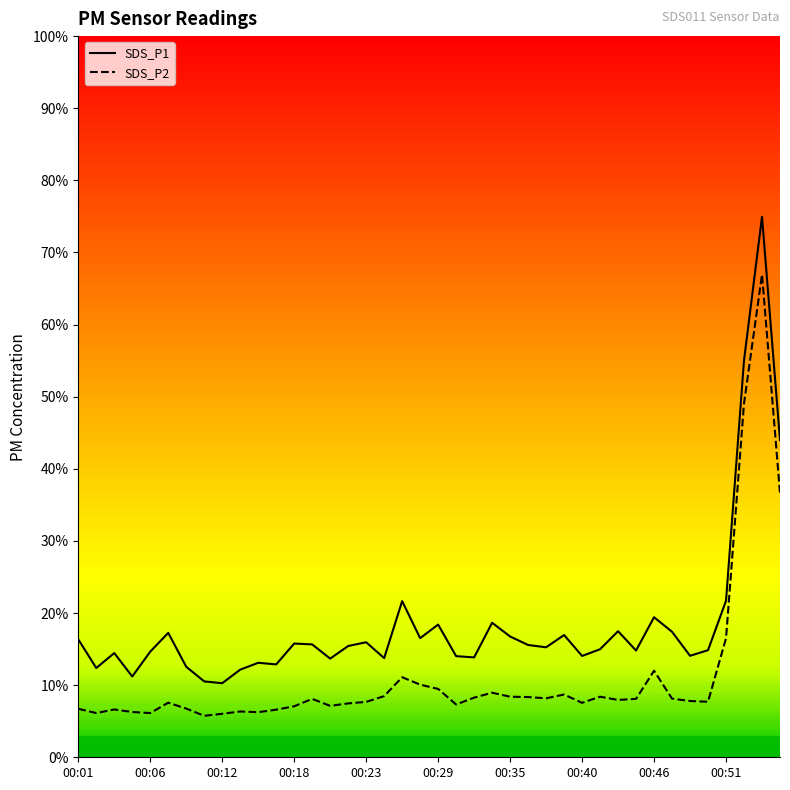

True or false: SDS_P2 and SDS_P1 intersect in this chart.

False